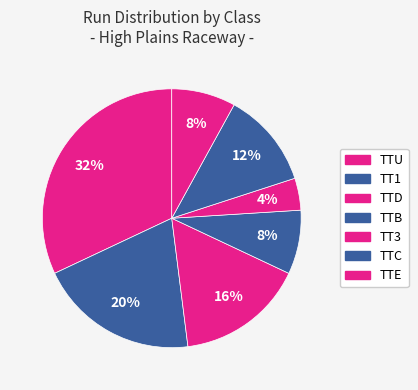

How many segments does this pie chart have?

7